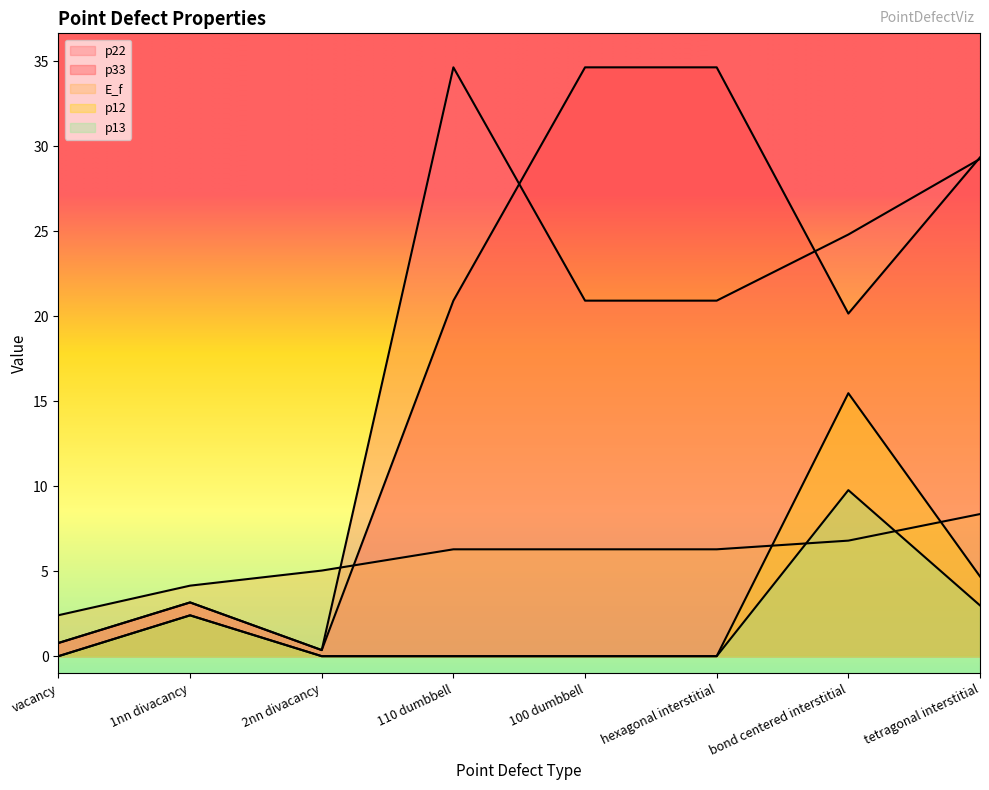

Which series has the largest range (max minus min)?

p22